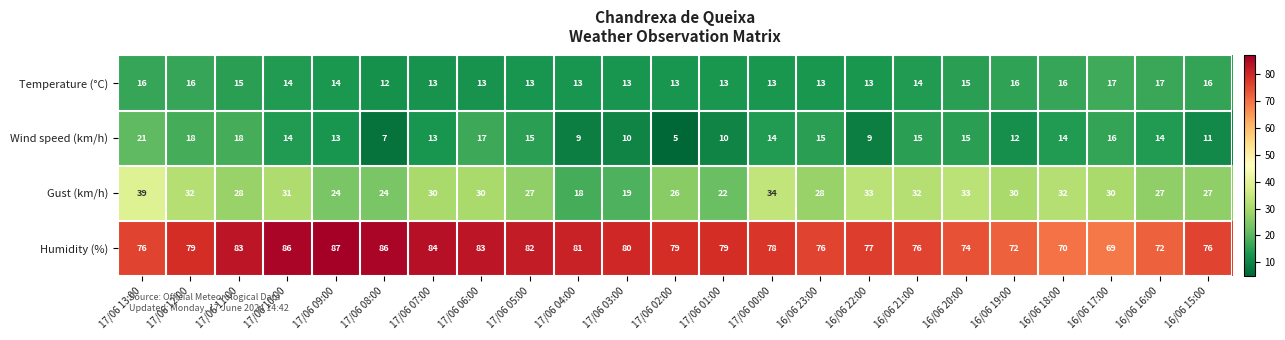

At which category is the sum across all series the highest?

17/06 13:00